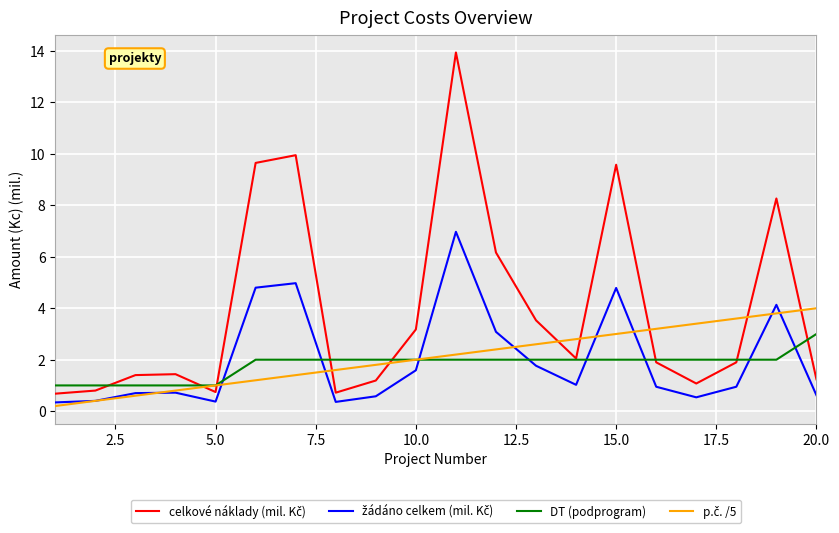

What is the greatest value displayed?

13.9